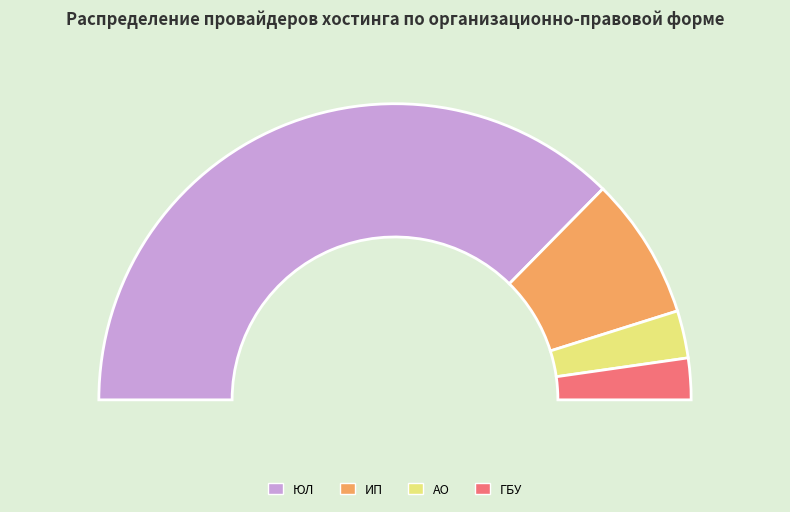

How many slices are in this pie chart?

4